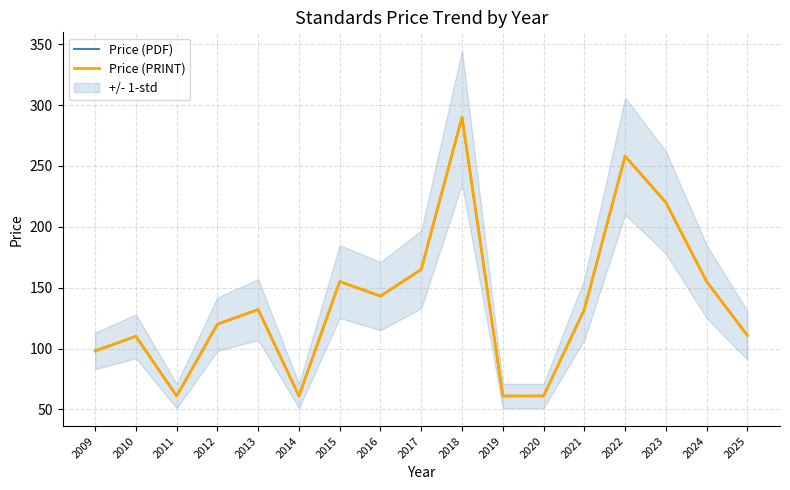

What is the value of the Price (PRINT) point at the 17th from the left?

110.8